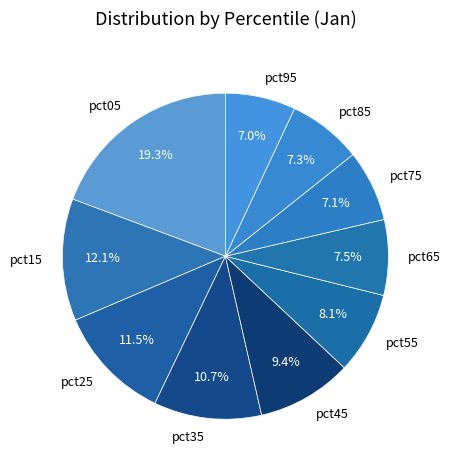

Is pct45 the majority of the pie?

No